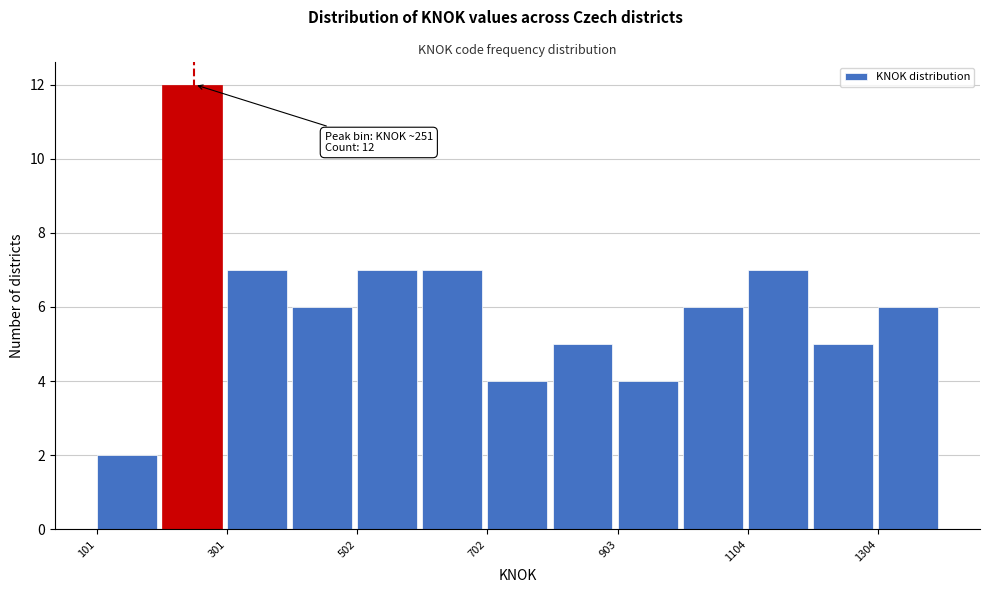

Around what value on the x-axis is the tallest bar? Give the approximate position of its centre, as read against the axis.

250